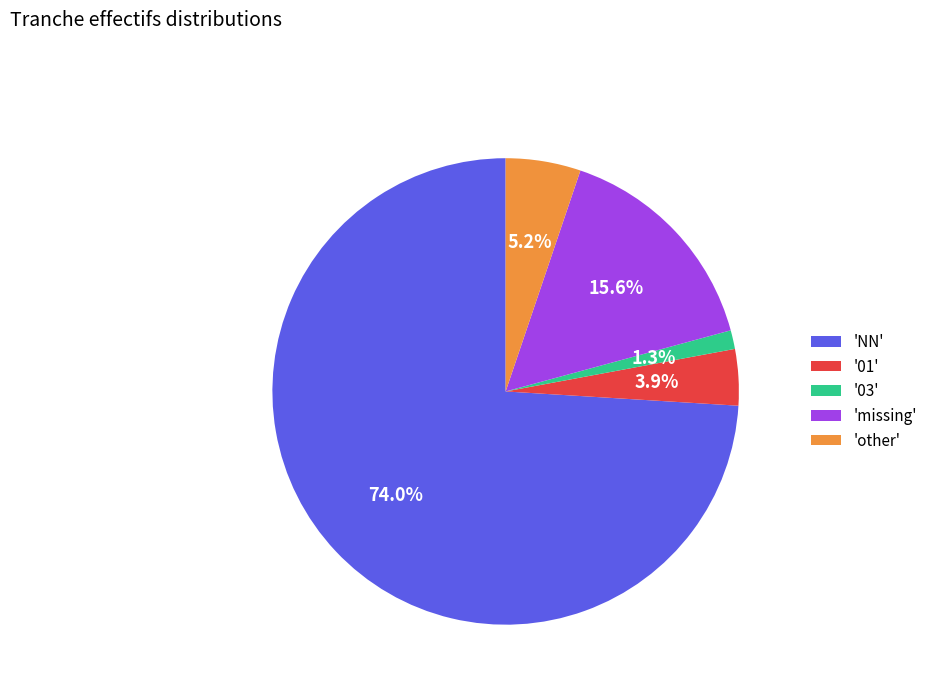

How many slices are in this pie chart?

5